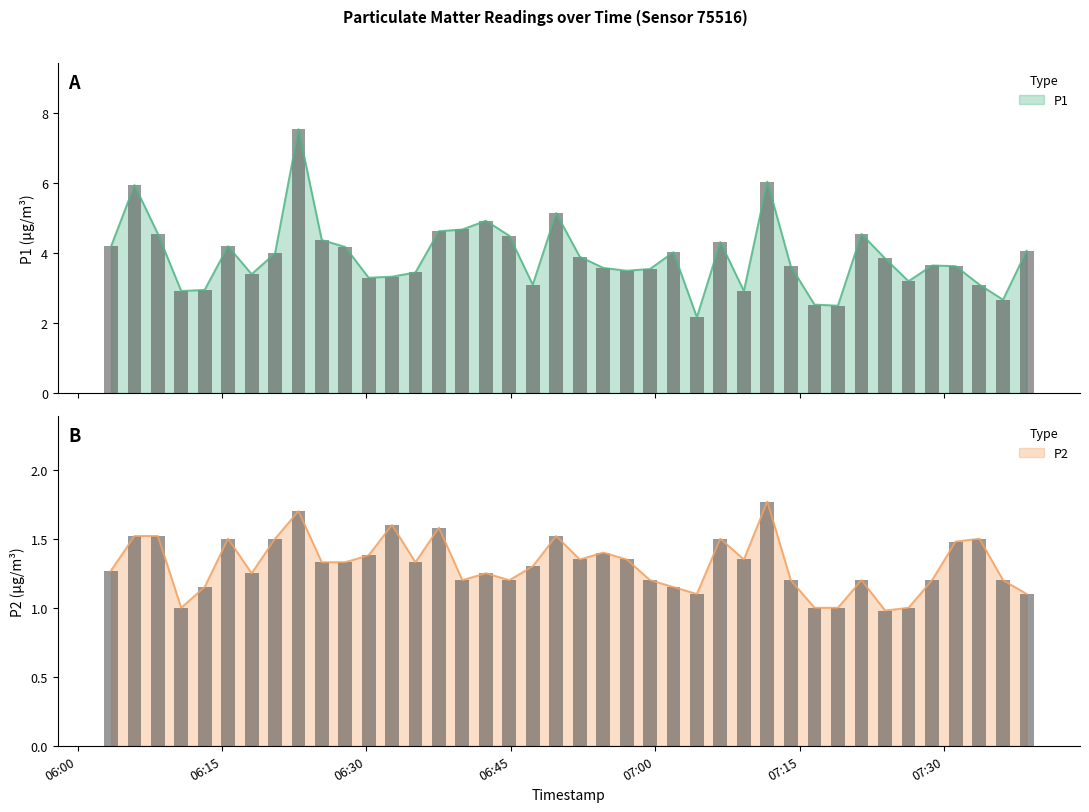

Between 2023-04-03T06:52:10 and 2023-04-03T06:35:06, which is larger?

2023-04-03T06:52:10